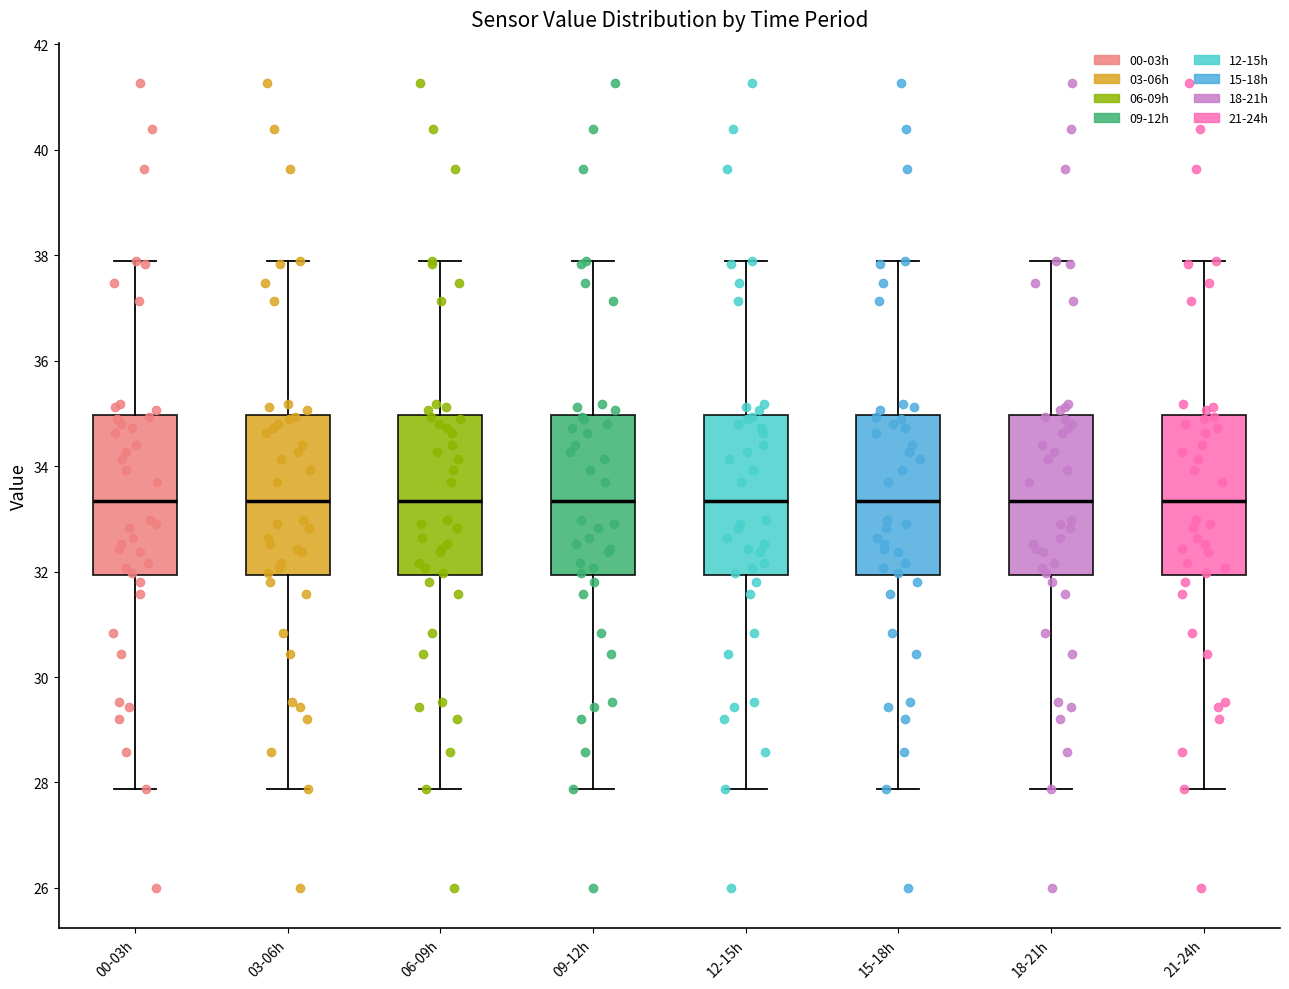

Reading left to right, read every box against the y-axis: the position of its median line, the range the box covers, and the ends of its whiskers. The values are not printed on the chart, so give them approximately, as read against the axis.

00-03h: median 33.4, box 32.0 to 35.0, whiskers 27.8 to 38.0
03-06h: median 33.4, box 32.0 to 35.0, whiskers 27.8 to 38.0
06-09h: median 33.4, box 32.0 to 35.0, whiskers 27.8 to 38.0
09-12h: median 33.4, box 32.0 to 35.0, whiskers 27.8 to 38.0
12-15h: median 33.4, box 32.0 to 35.0, whiskers 27.8 to 38.0
15-18h: median 33.4, box 32.0 to 35.0, whiskers 27.8 to 38.0
18-21h: median 33.4, box 32.0 to 35.0, whiskers 27.8 to 38.0
21-24h: median 33.4, box 32.0 to 35.0, whiskers 27.8 to 38.0